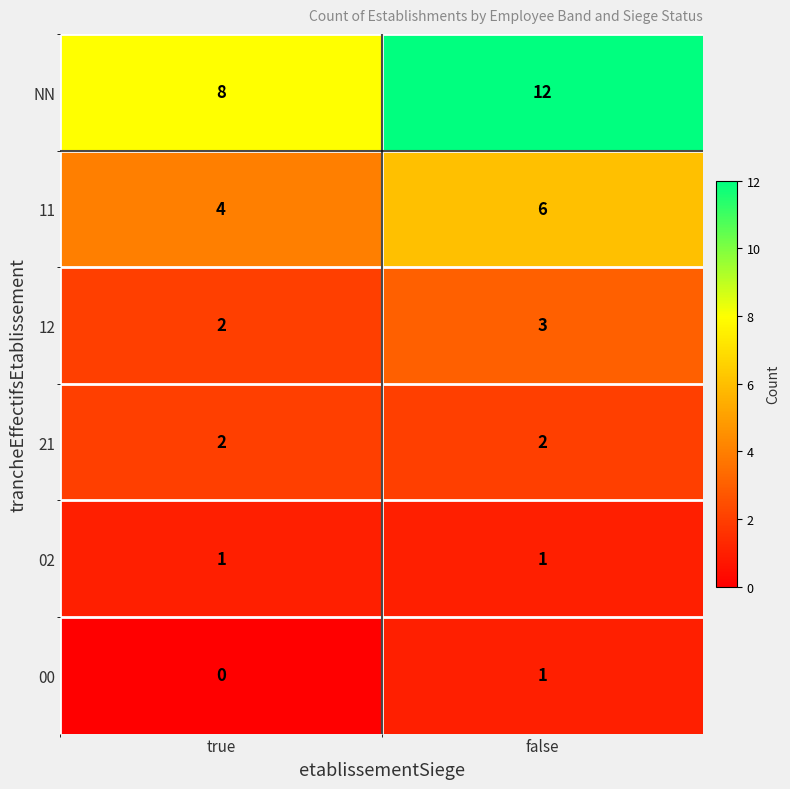

At which category does the chart reach its minimum across all series?

true